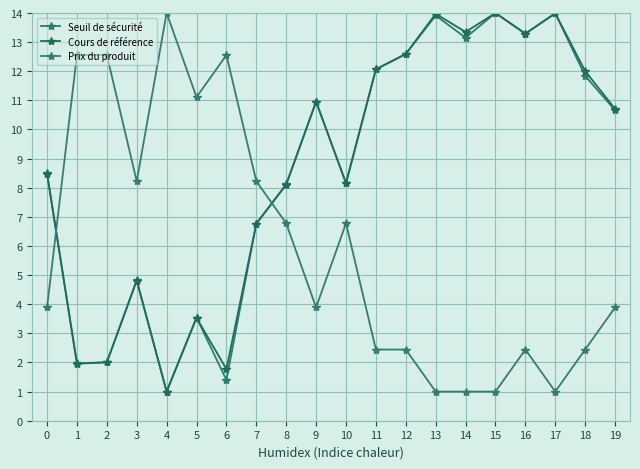

Reading left to right, extract all data points from this chart.

Seuil de sécurité: 8.5	2.0	2.0	4.8	1.0	3.5	1.4	6.8	8.1	11.0	8.2	12.1	12.6	13.9	13.2	14.0	13.3	14.0	11.8	10.7
Cours de référence: 8.5	2.0	2.0	4.8	1.0	3.5	1.8	6.8	8.1	11.0	8.2	12.1	12.6	14.0	13.3	14.0	13.3	14.0	12.0	10.7
Prix du produit: 3.9	12.6	12.6	8.2	14.0	11.1	12.6	8.2	6.8	3.9	6.8	2.4	2.4	1.0	1.0	1.0	2.4	1.0	2.4	3.9